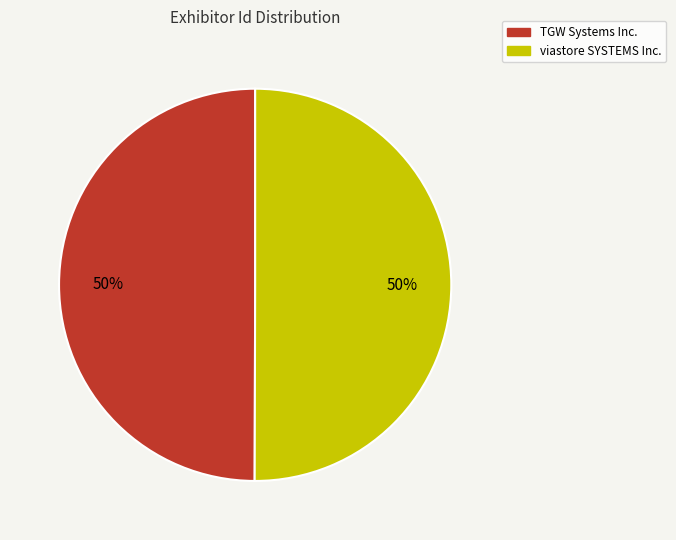

Approximately how many times larger is the value at viastore SYSTEMS Inc. compared to TGW Systems Inc.?

1.0